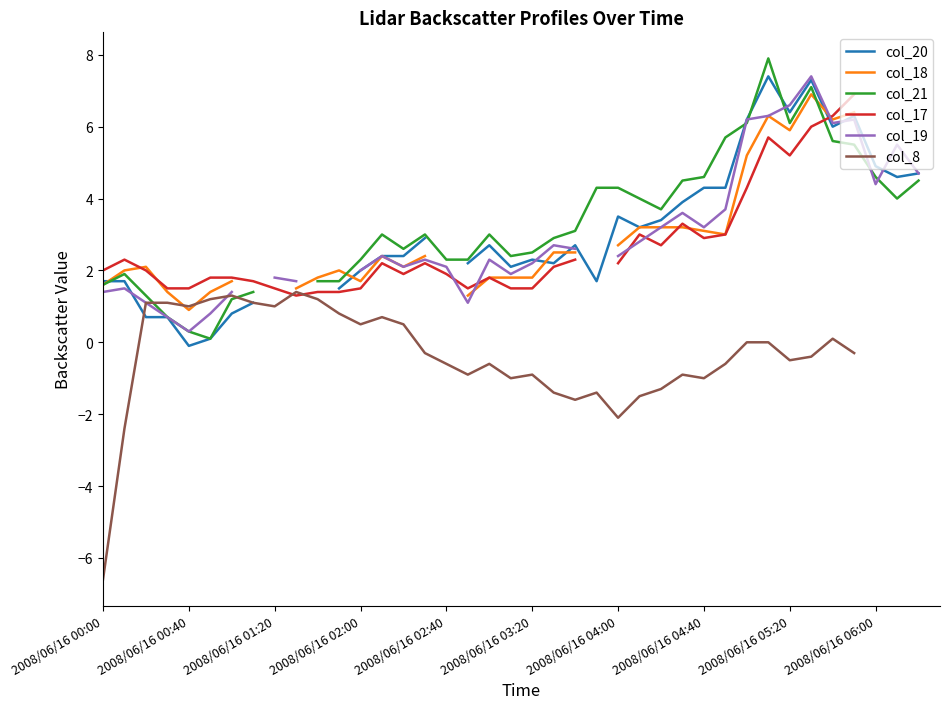

What is the total value across all series at 27?

17.6